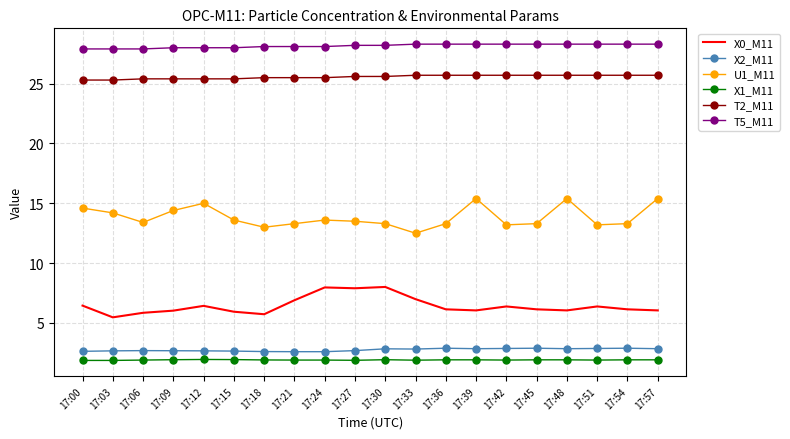

What is the minimum value shown in the chart?

1.9